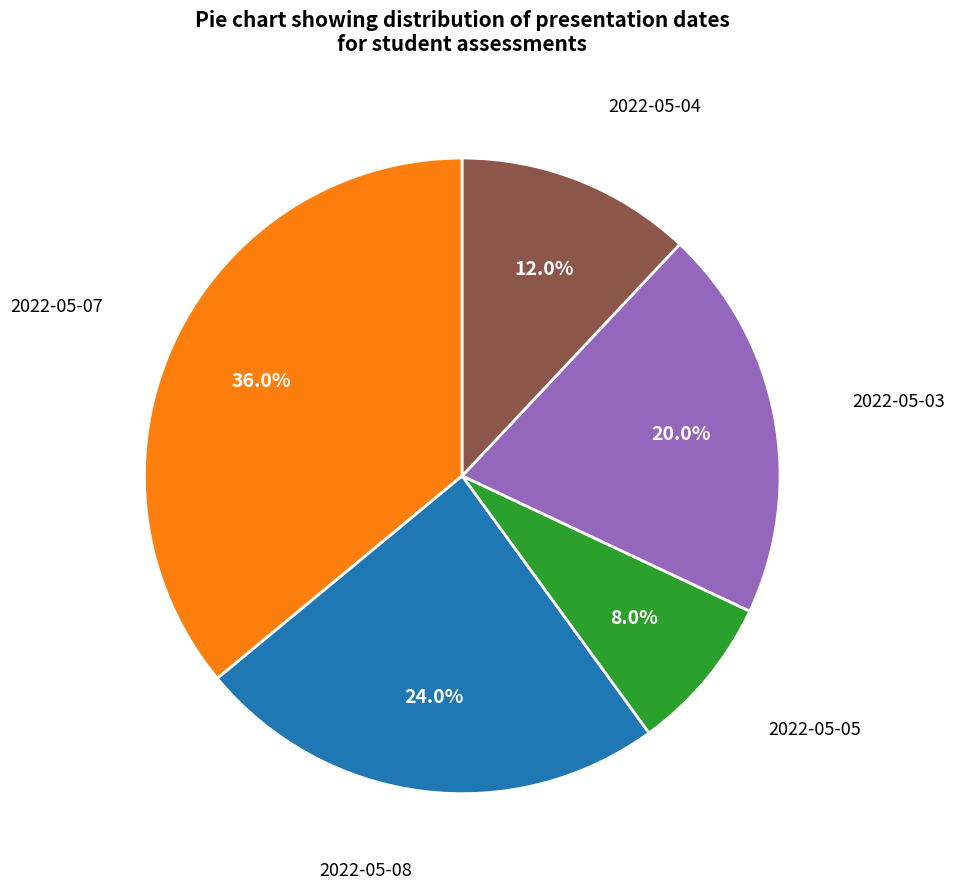

Is the sum of 2022-05-08 and 2022-05-04 greater than half?

No